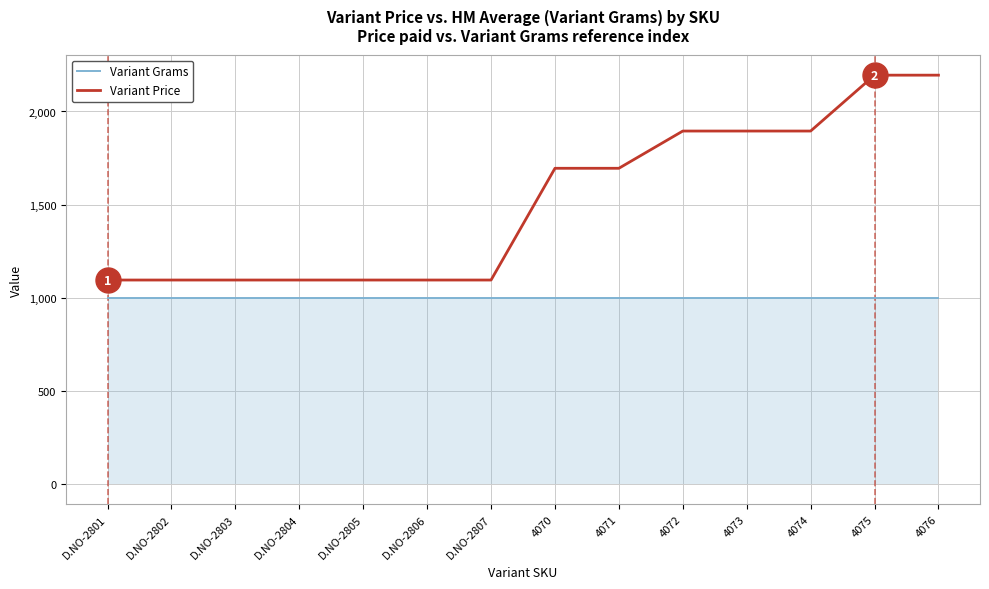

What is the difference between the second highest and second lowest values in the Variant Price series?

1100